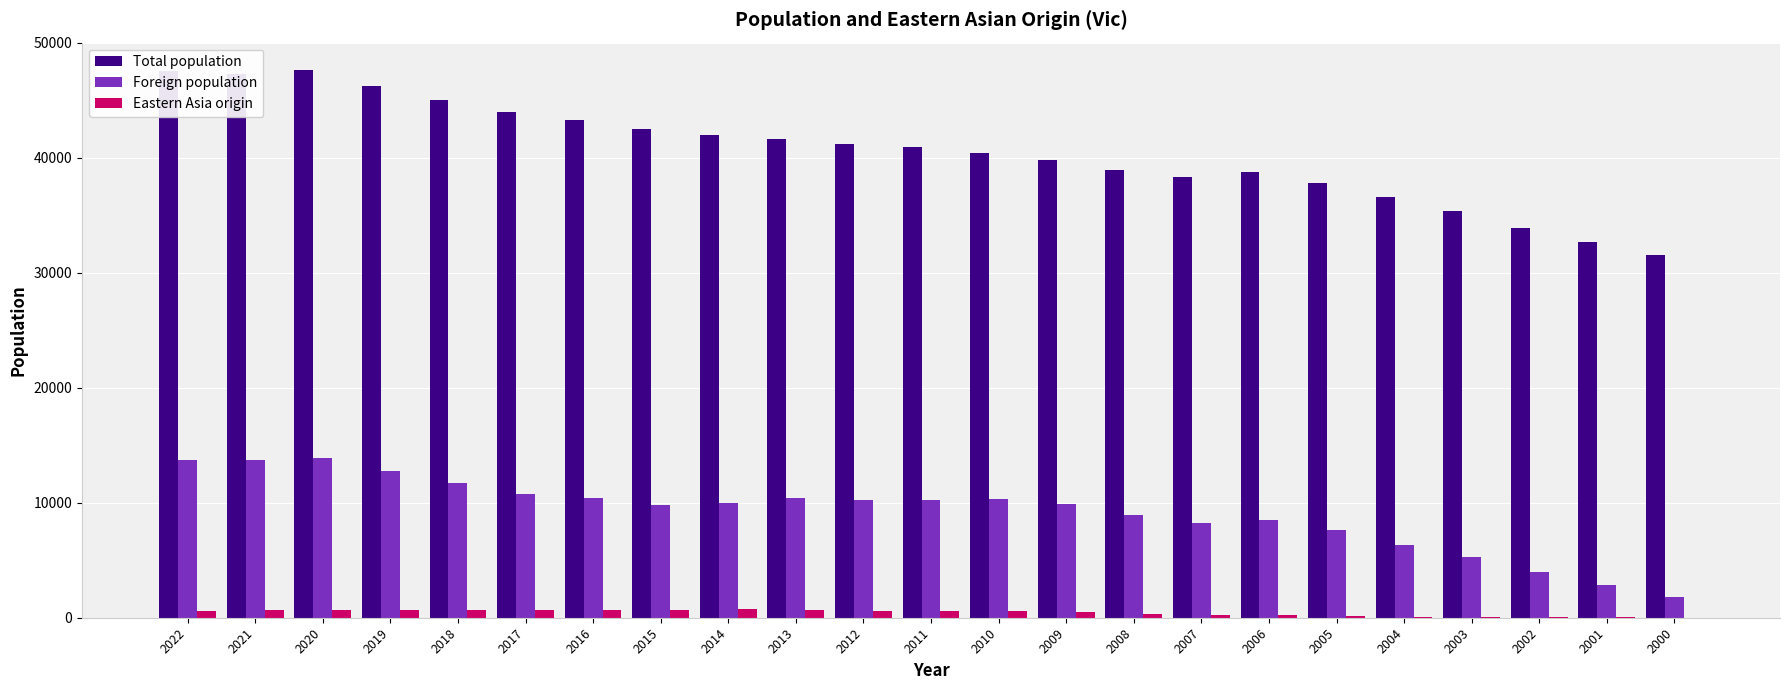

The Eastern Asia origin series shows 653 at 2019. True or false?

True